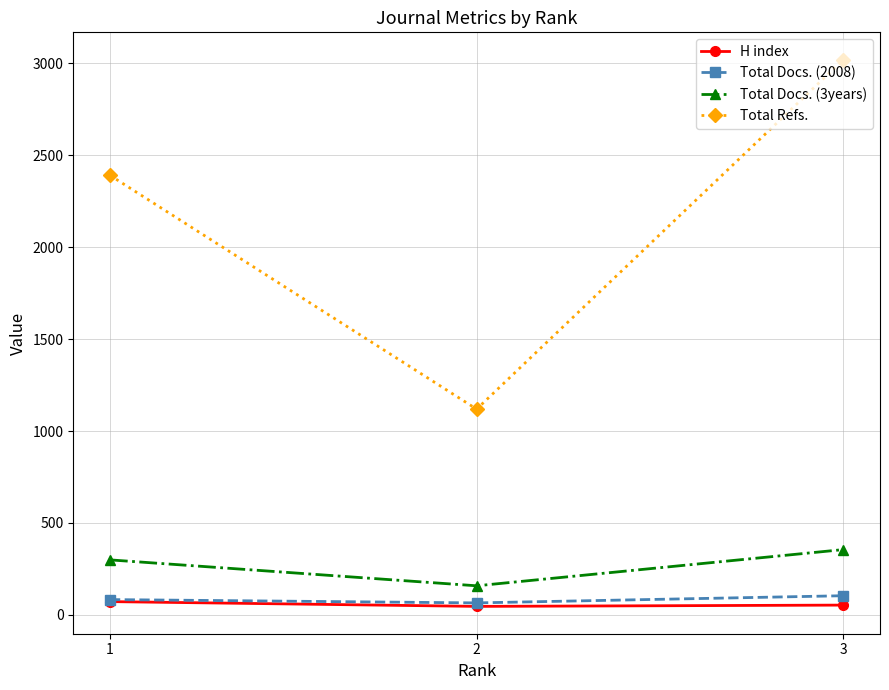

The value of Total Refs. at 1 is 2391. True or false?

True